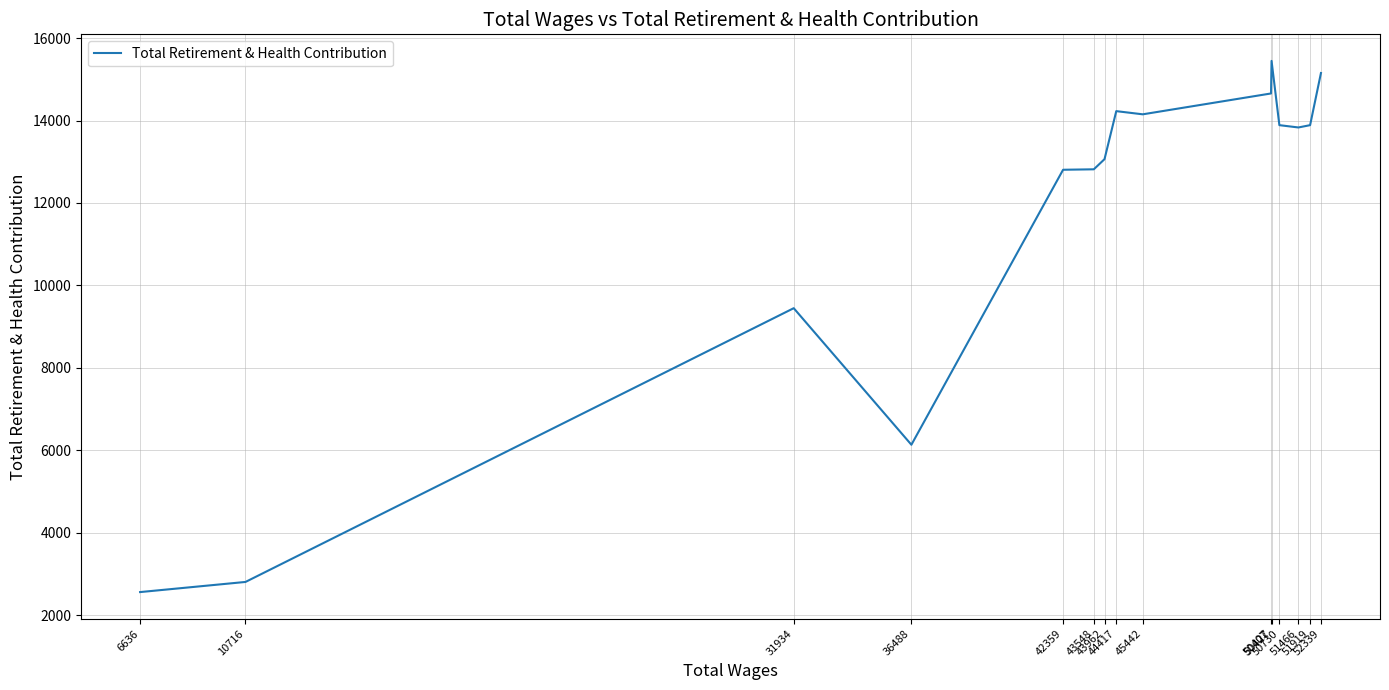

How many points are lower than both their immediate neighbors (excluding endpoints)?

3